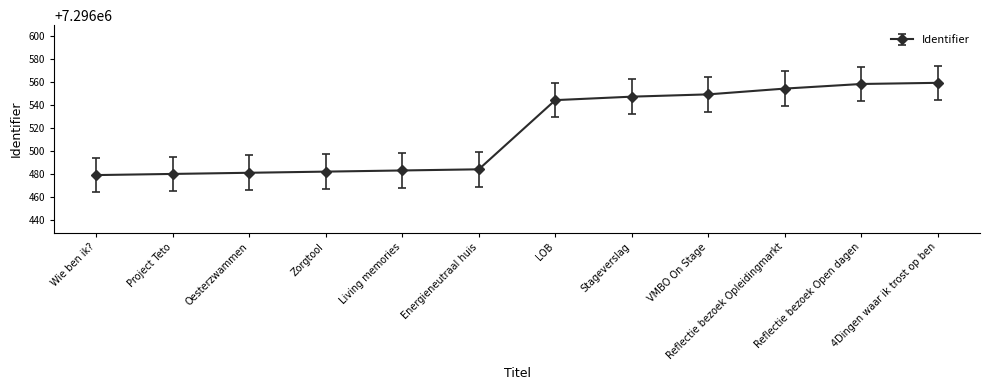

True or false: the data shows 4688648 at Reflectie bezoek Opleidingmarkt.

False